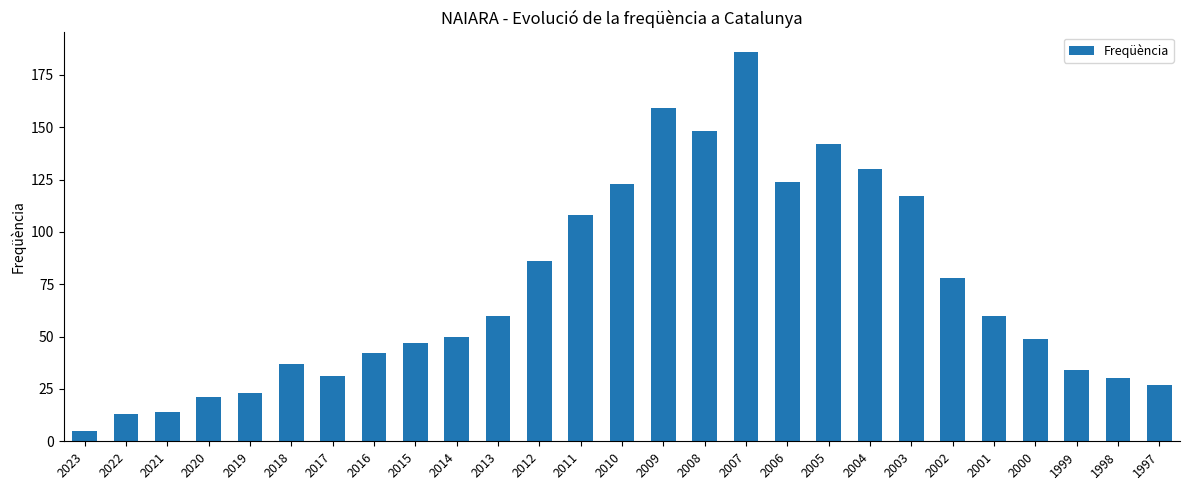

What is the average value?

72